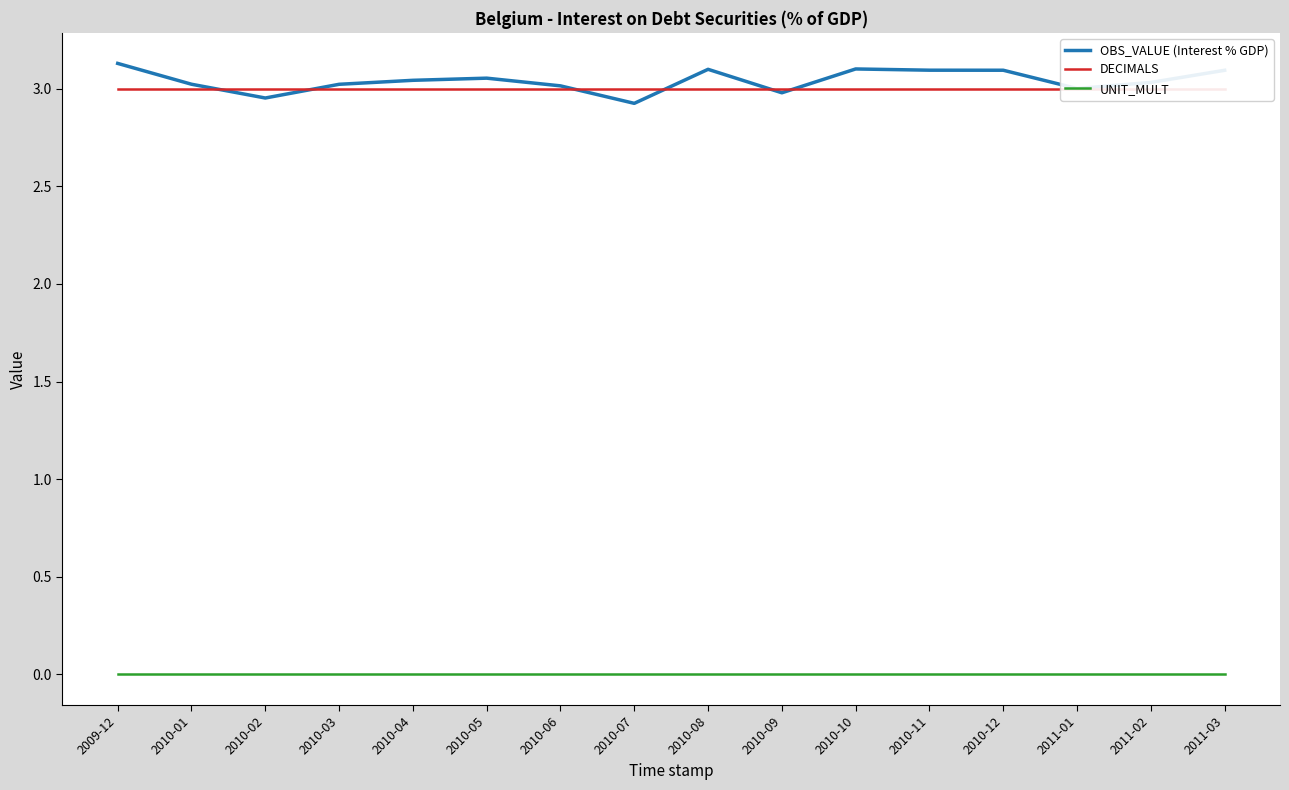

What is the sum of all OBS_VALUE (Interest % GDP) values?

48.6